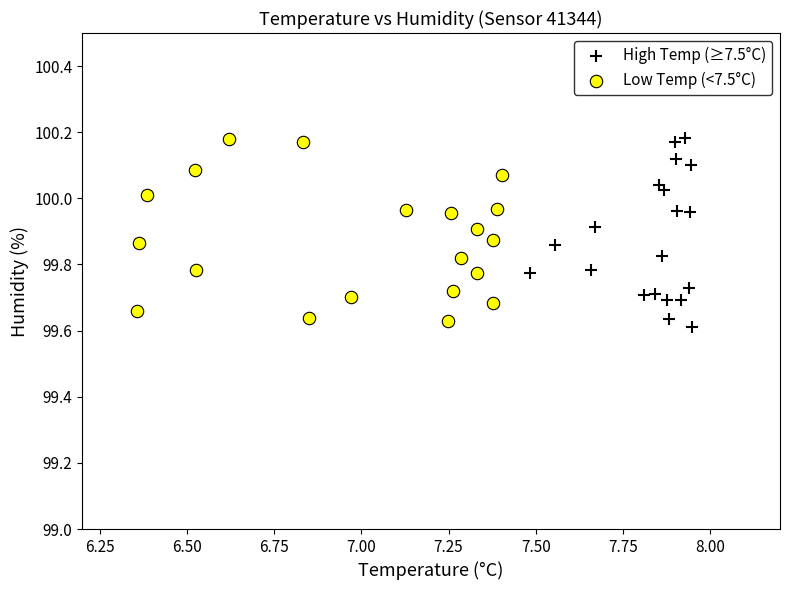

What are all the series names shown in the legend?

High Temp (≥7.5°C), Low Temp (<7.5°C)